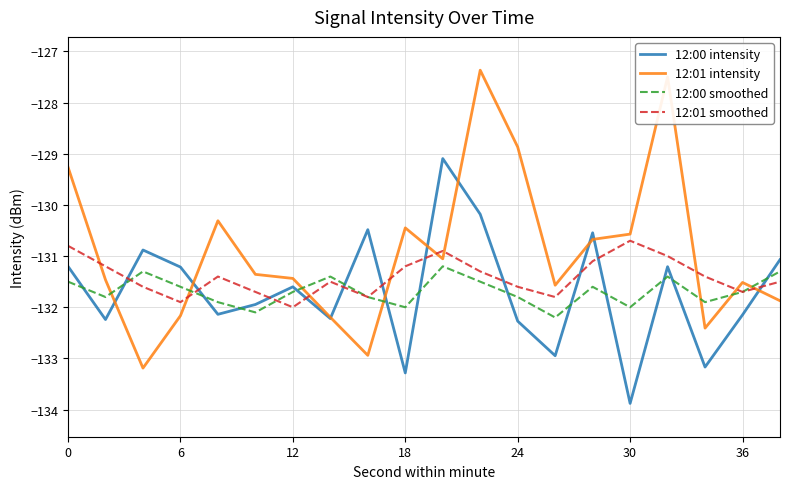

What is the lowest value of the 12:01 smoothed series?

-132.0